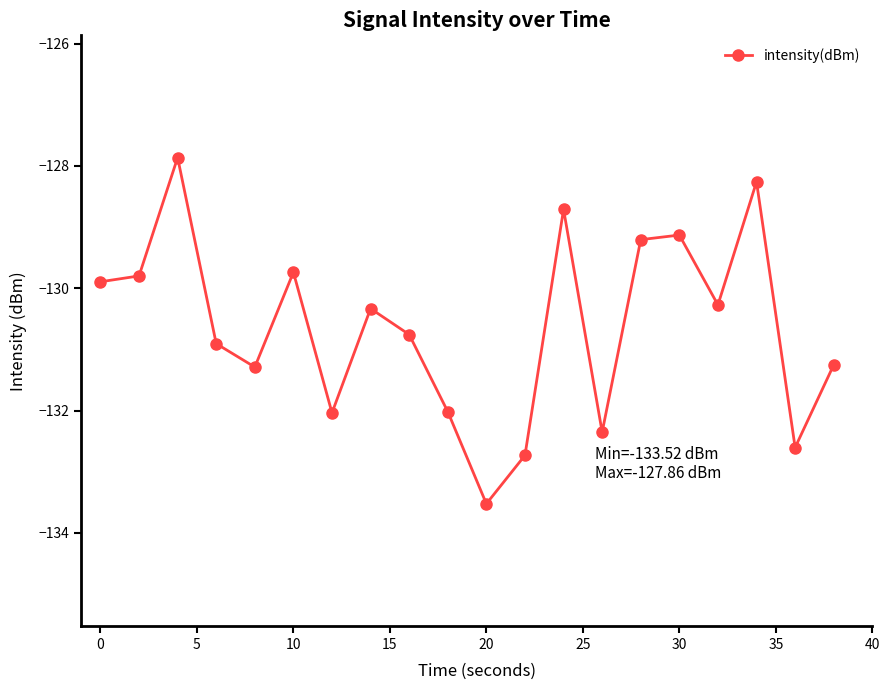

What is the difference between the maximum and minimum values?

5.7